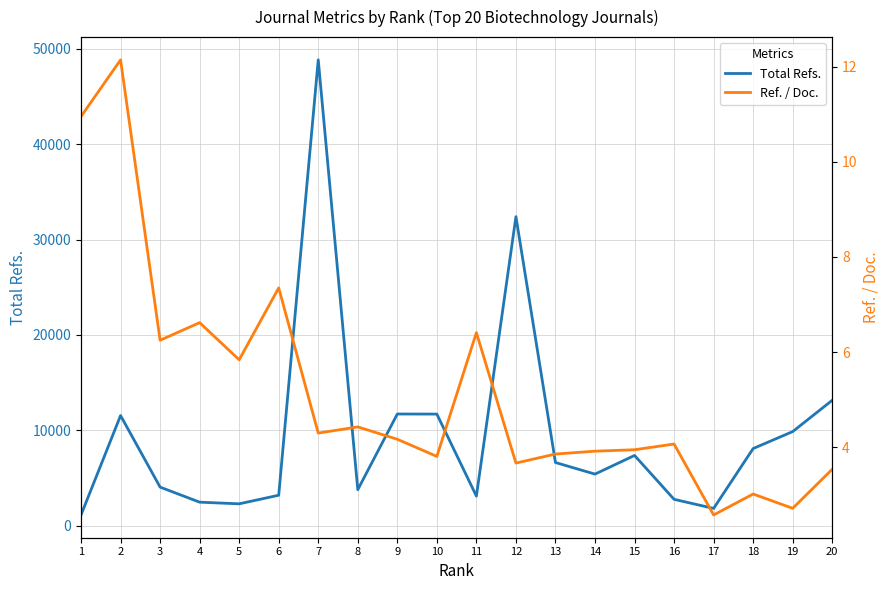

In Ref. / Doc., how many points are higher than both neighbors (excluding endpoints)?

7